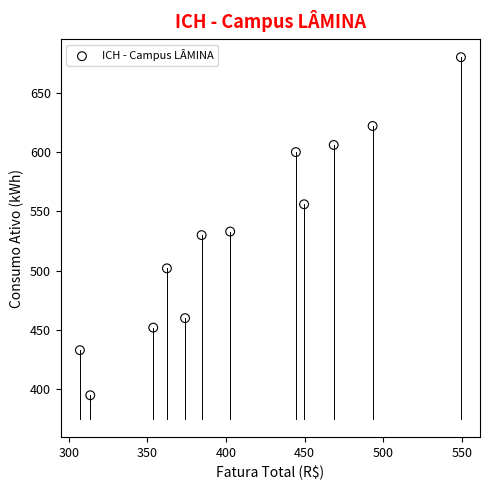

What is the average Y value?

531